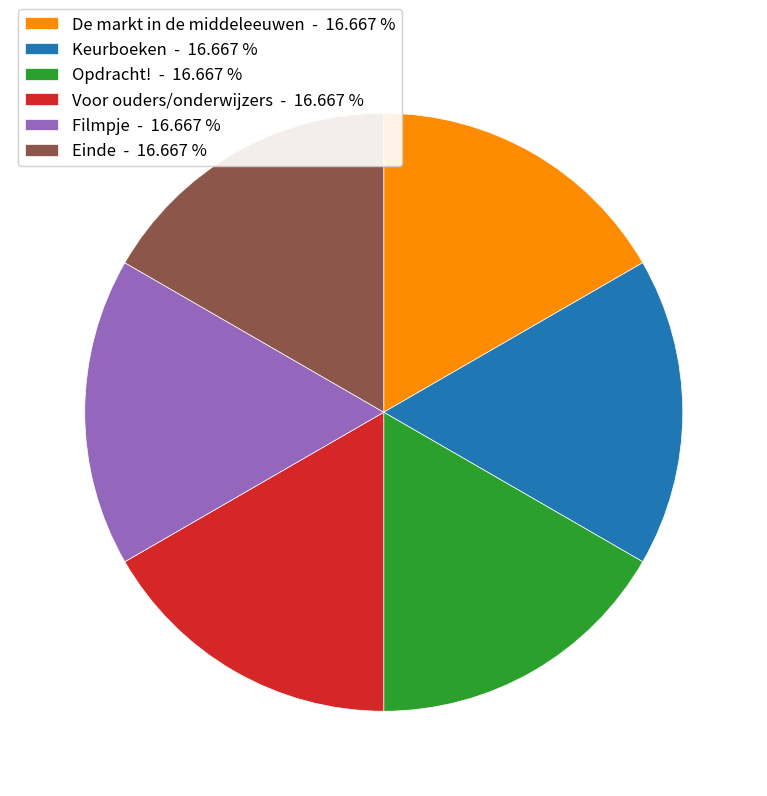

Do Einde and Voor ouders/onderwijzers together represent more than half of the pie?

No